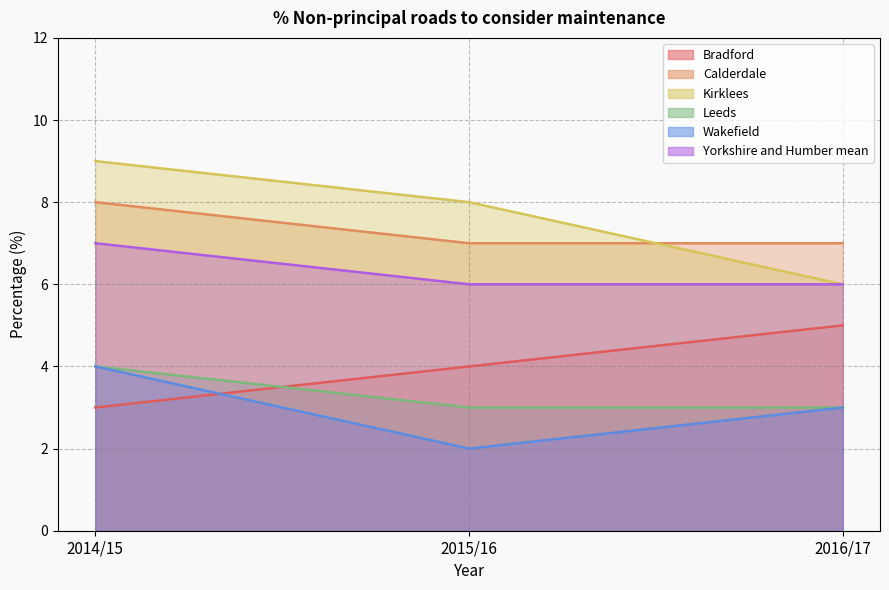

True or false: Yorkshire and Humber mean has a value of 6 at 2015/16.

True